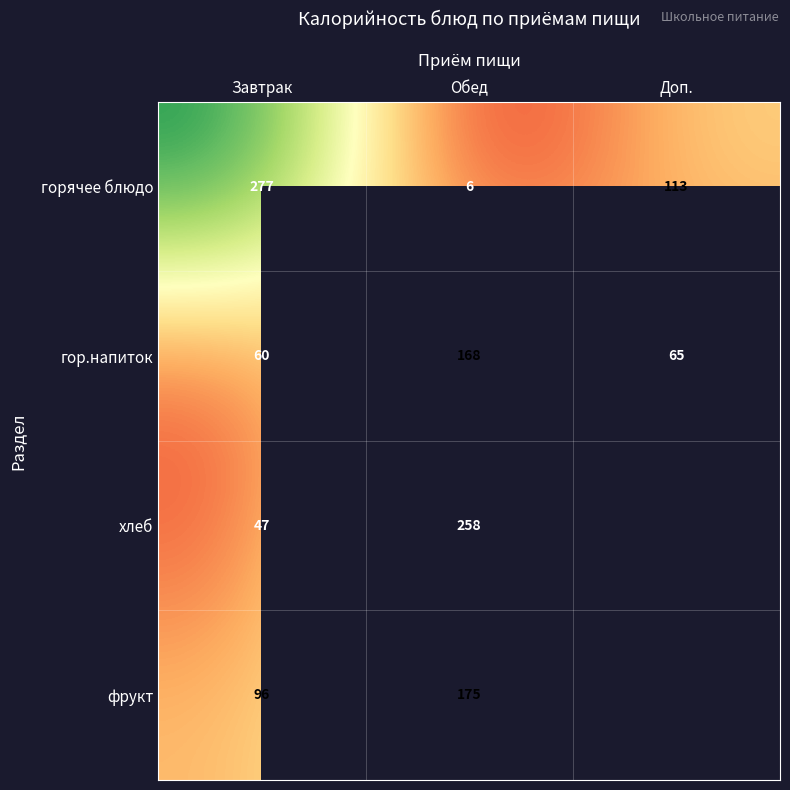

The value of фрукт at Обед is 43. True or false?

False